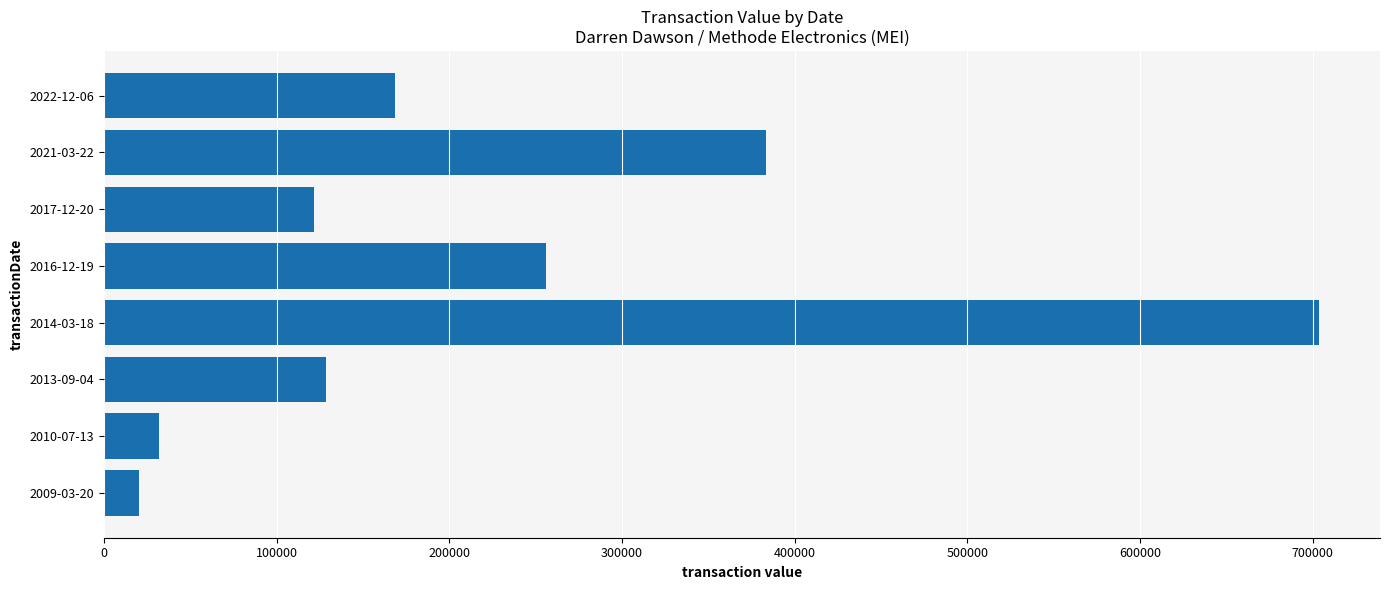

Reading top to bottom, what are all the values shown in this chart?

168490	383490	121449	256114	703800	128804	31650	20072